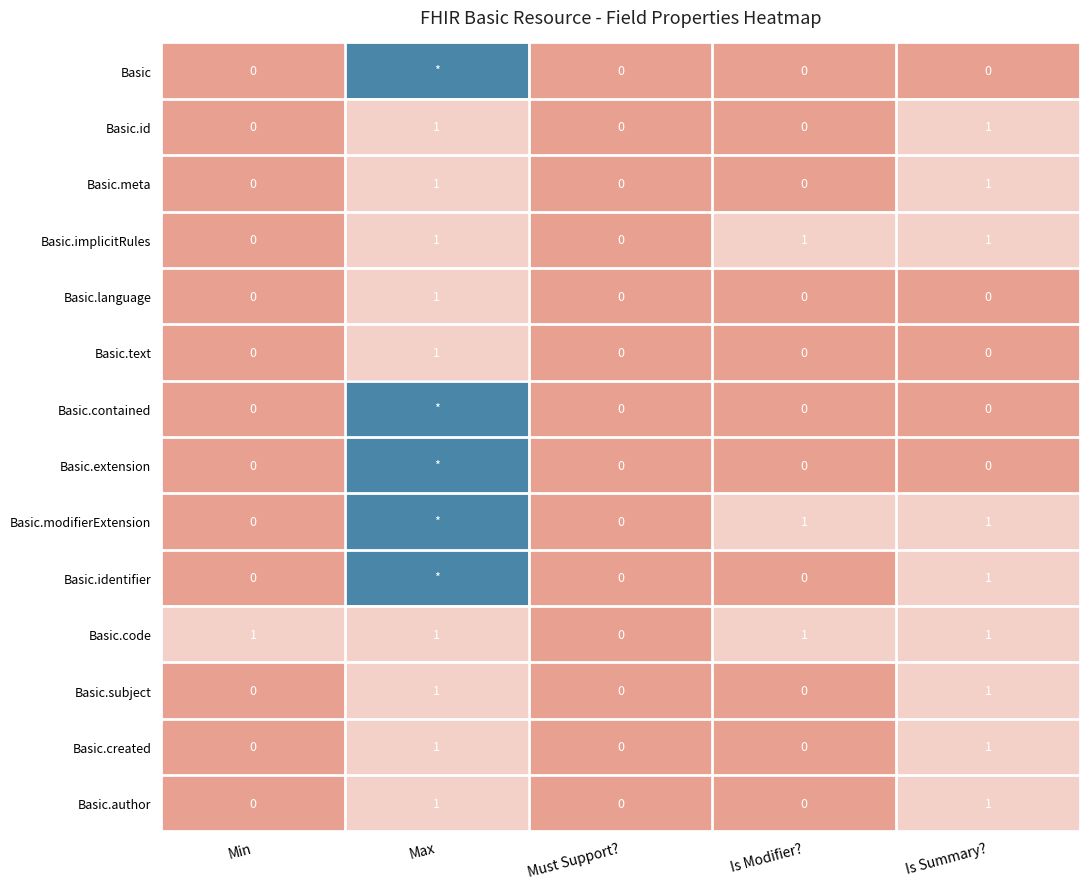

At which category is the sum across all series the highest?

Max